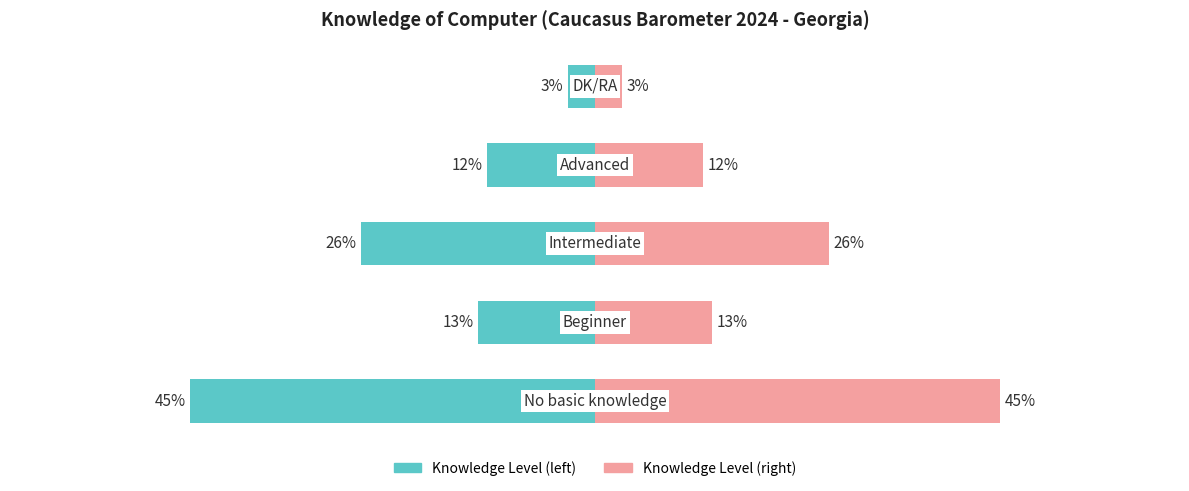

True or false: Percentage (left) has a value of -3 at 3.

False